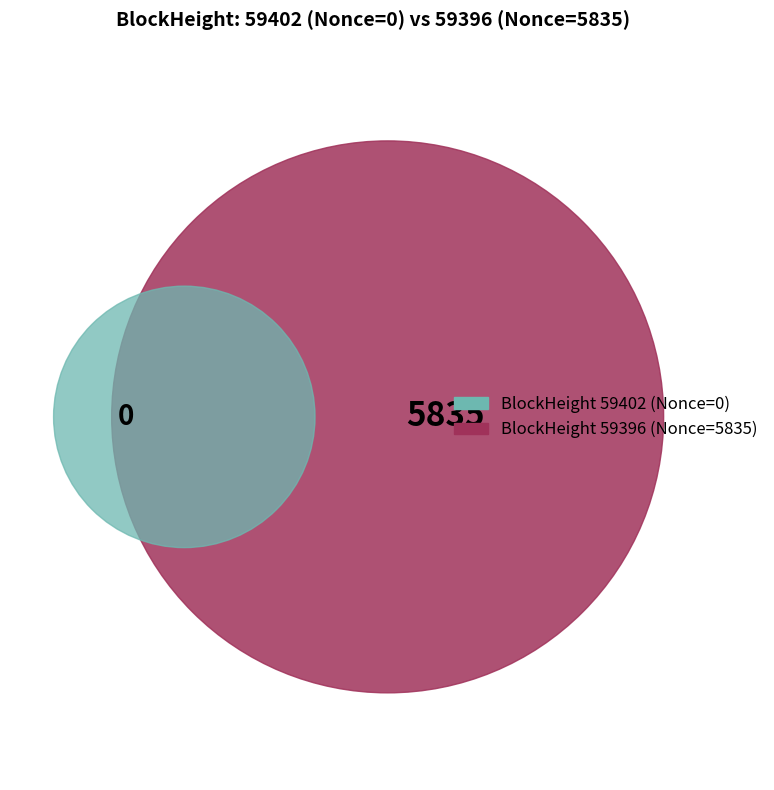

Rank the categories by value from highest to lowest.

59396, 59402